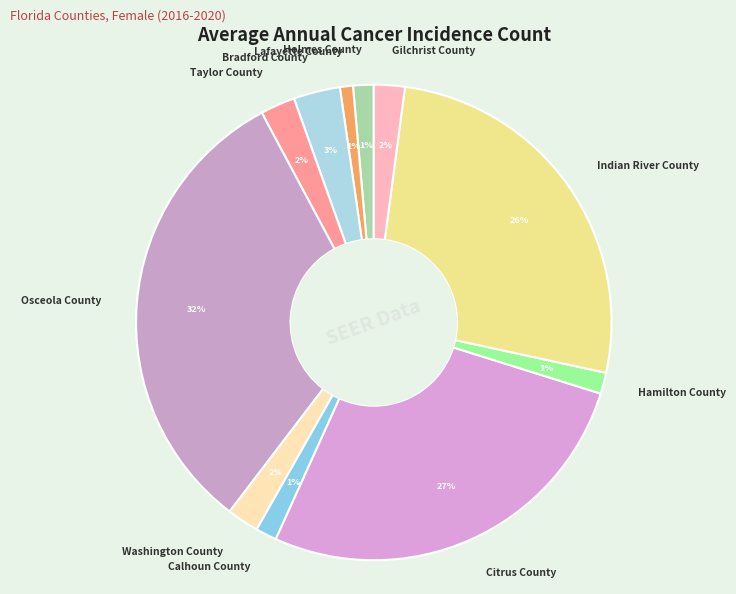

True or false: Indian River County accounts for 26% of the total.

True